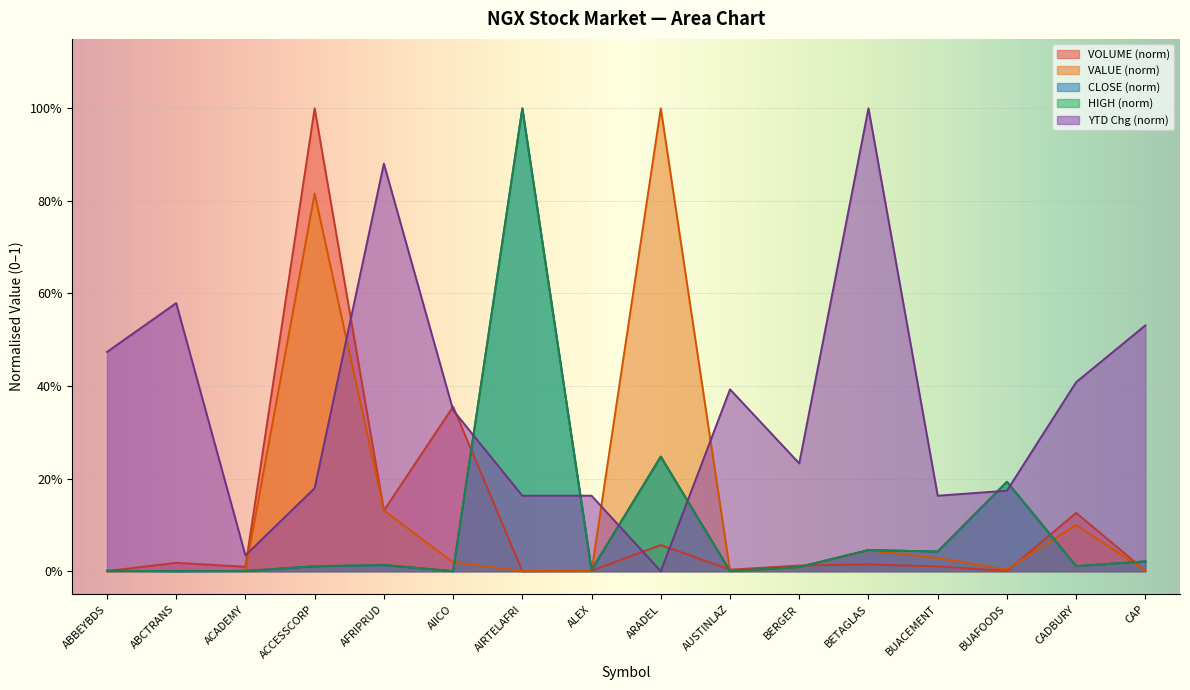

In VOLUME, how many points are higher than both neighbors (excluding endpoints)?

6